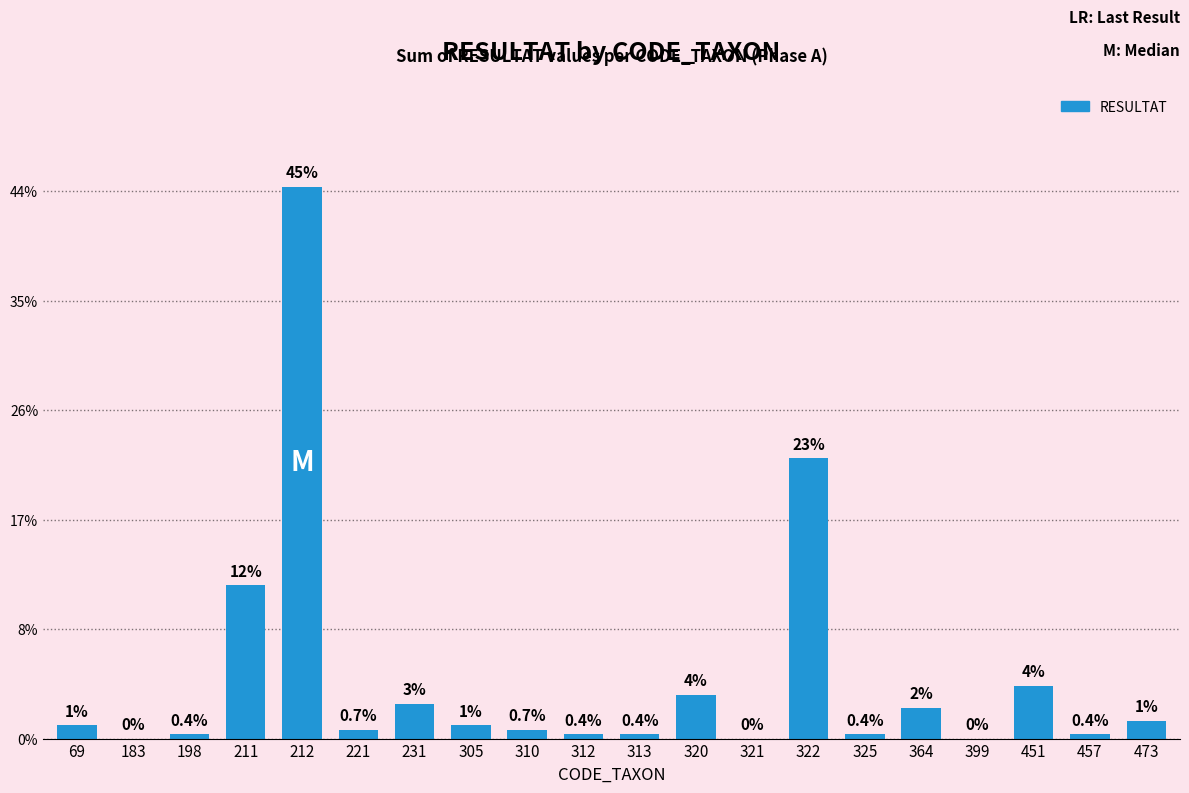

How many data points are less than 3?

10